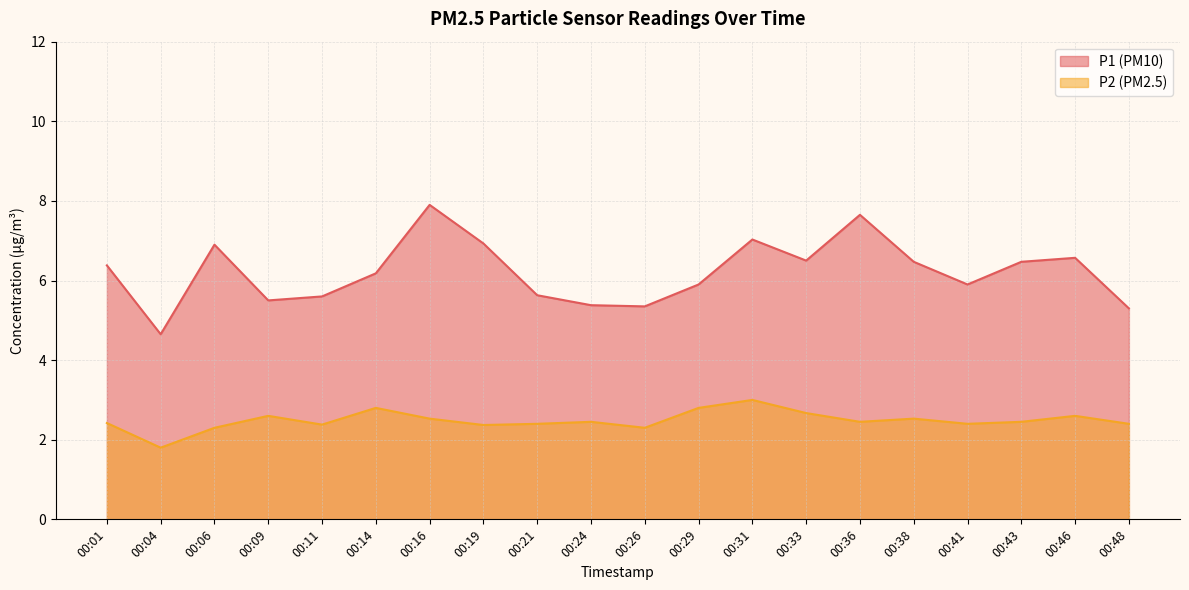

True or false: P1 has more than 0 interior local peaks.

True